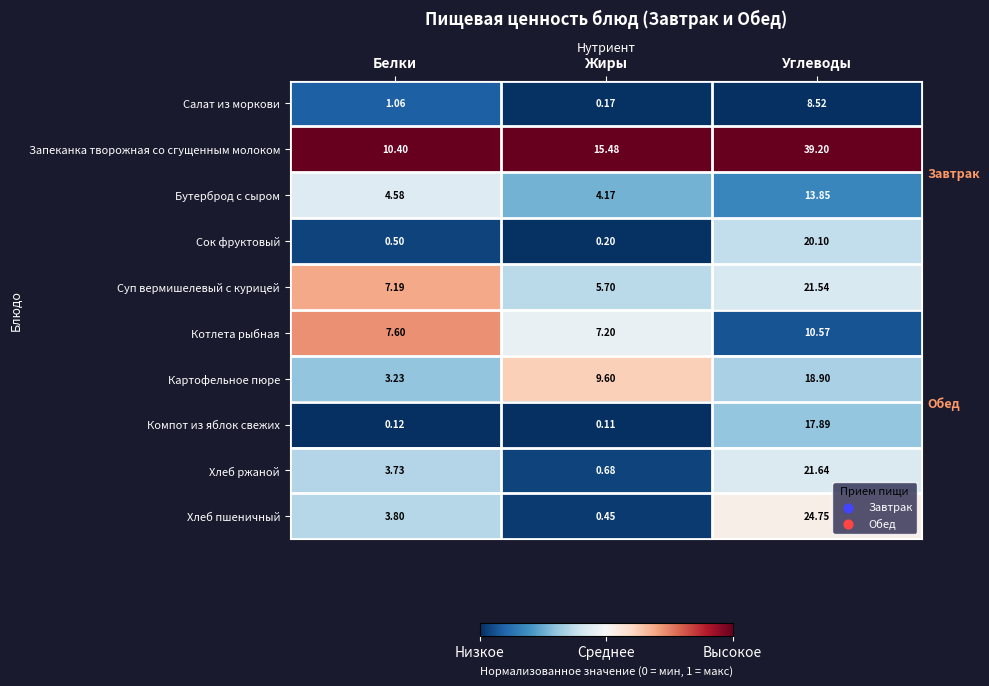

Which series has the largest total across all categories?

Запеканка творожная со сгущенным молоком